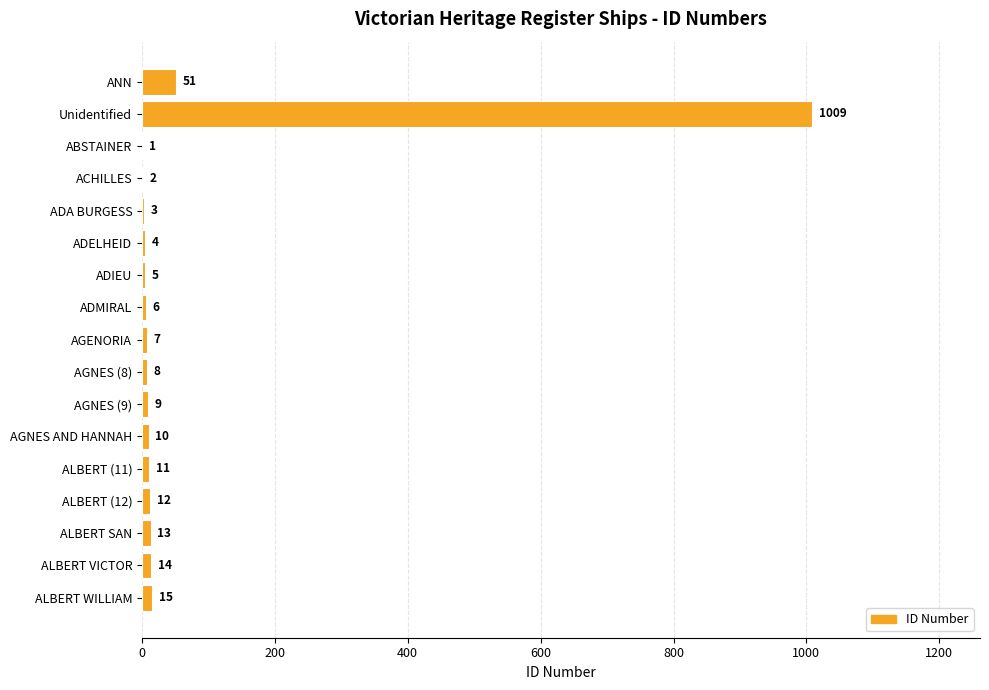

At which category does the chart reach its peak across all series?

Unidentified